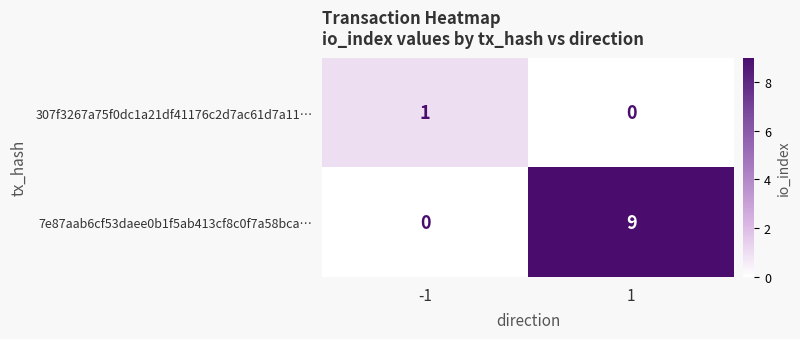

What is the spread (max minus min) of values at -1?

1